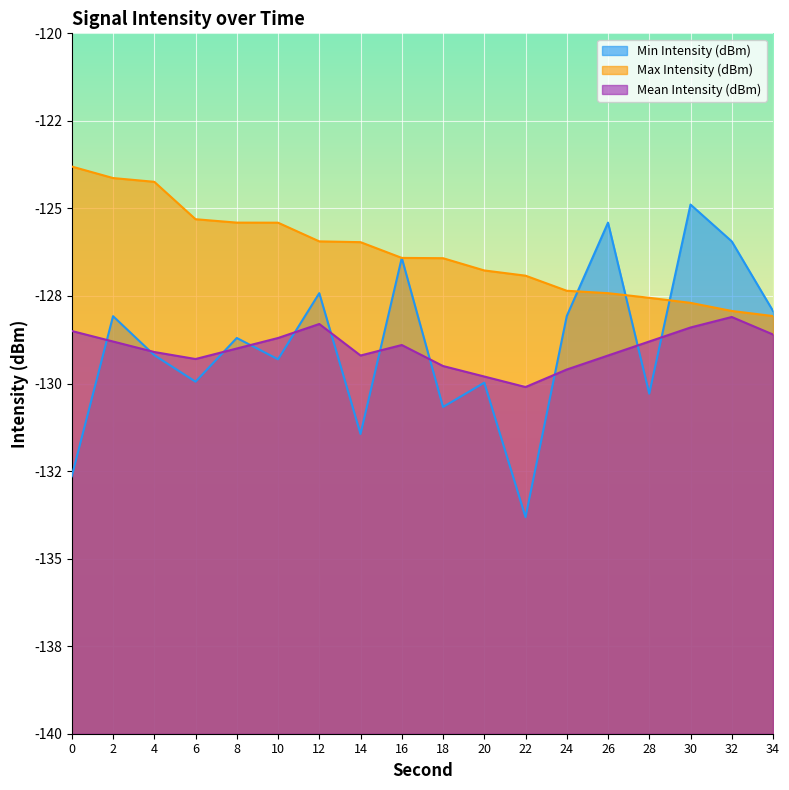

What is the difference between the maximum and minimum values in the Mean Intensity (dBm) series?

2.0